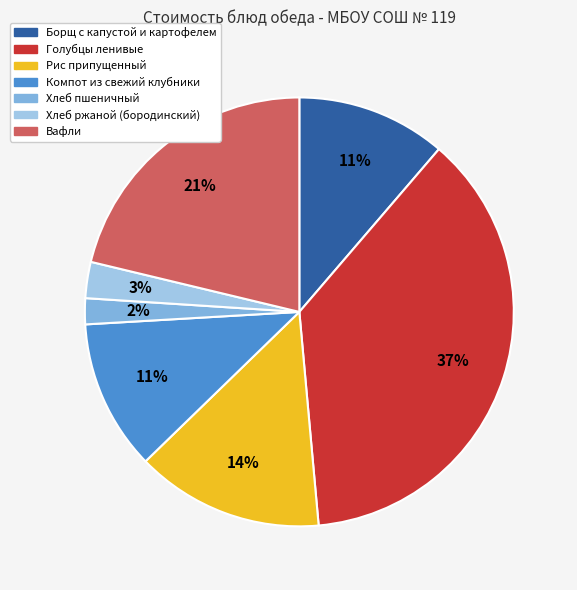

What is the largest slice in the pie chart?

Голубцы ленивые